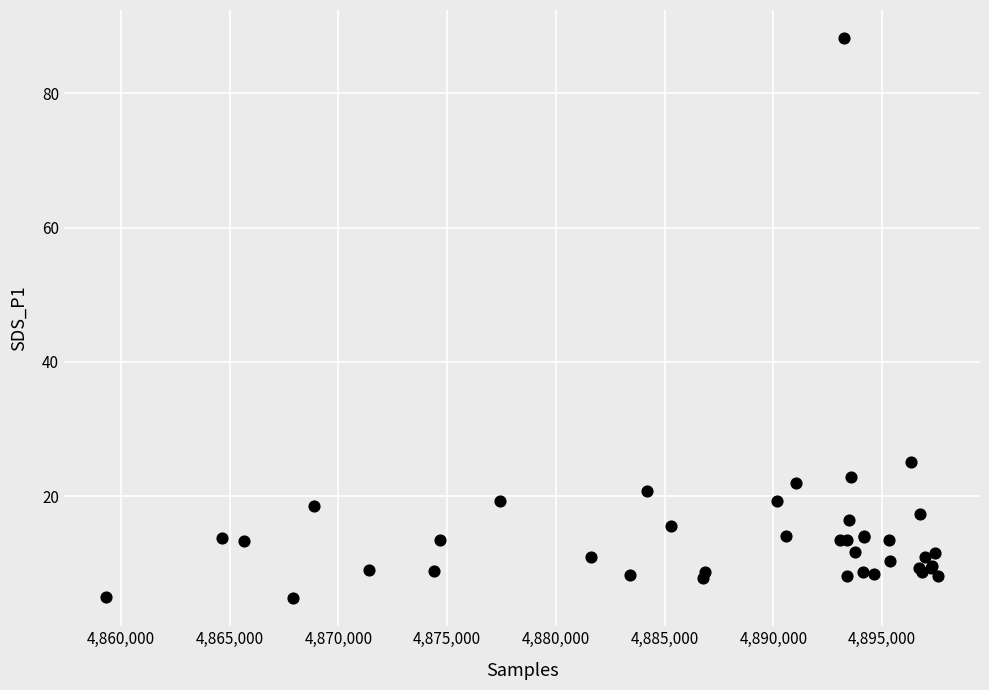

What Y value in the scatter plot is closest to 46?

25.1